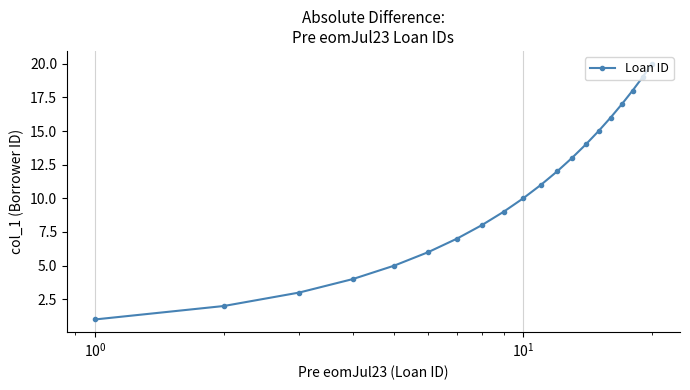

What is the difference between the second highest and minimum values?

18